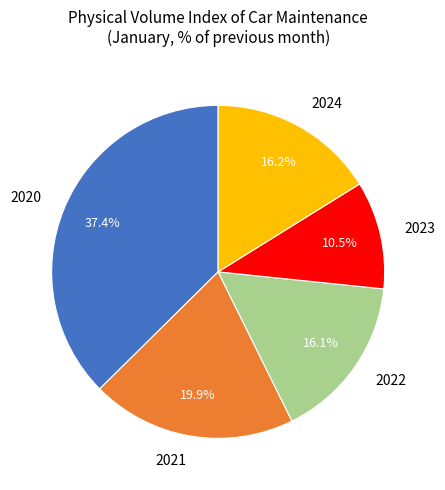

Which slice is the largest?

2020